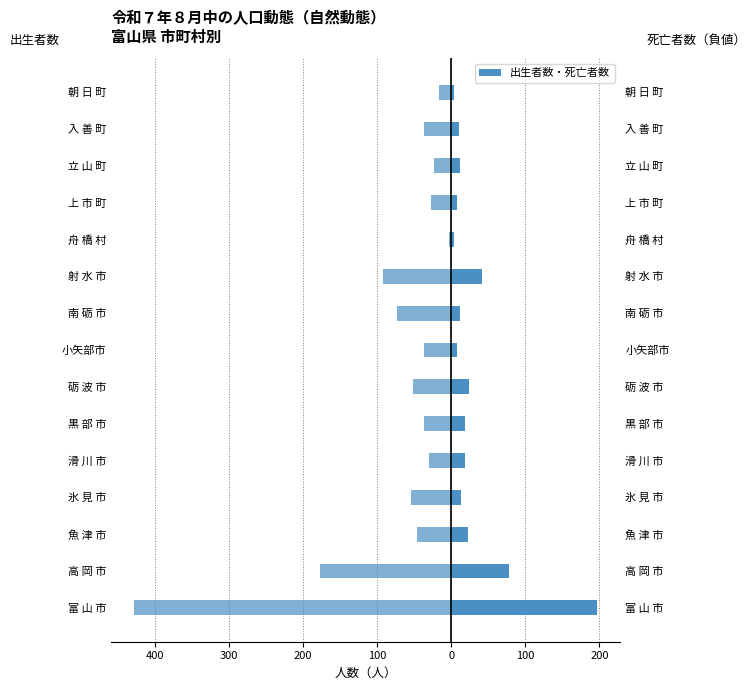

How many values in the 死亡者数 series are below -37?

7